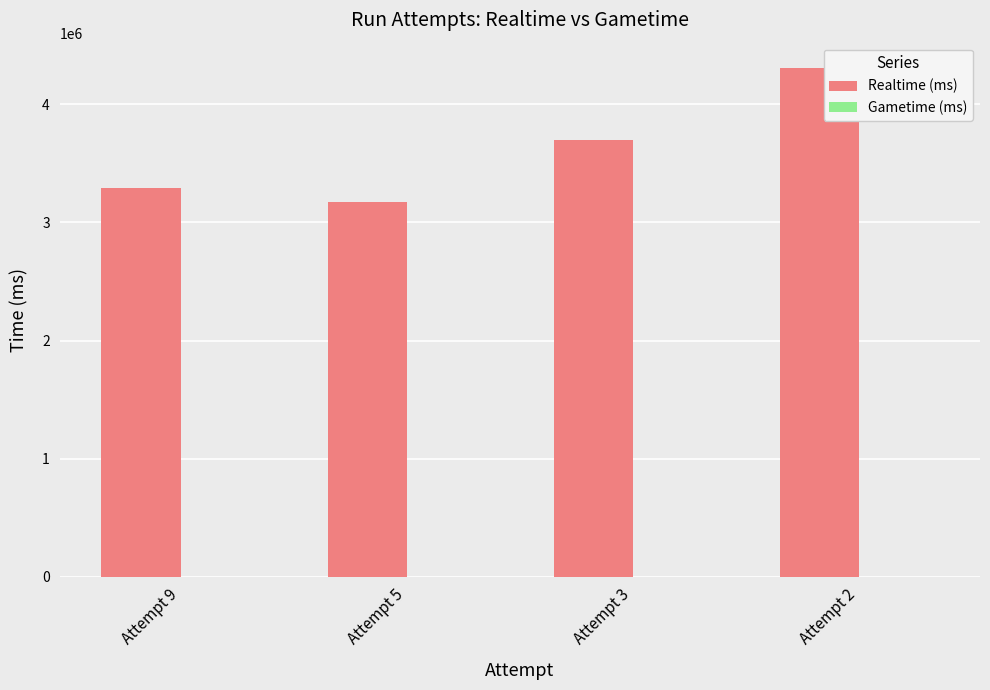

List the labels in order of value, largest first.

Attempt 2, Attempt 3, Attempt 9, Attempt 5